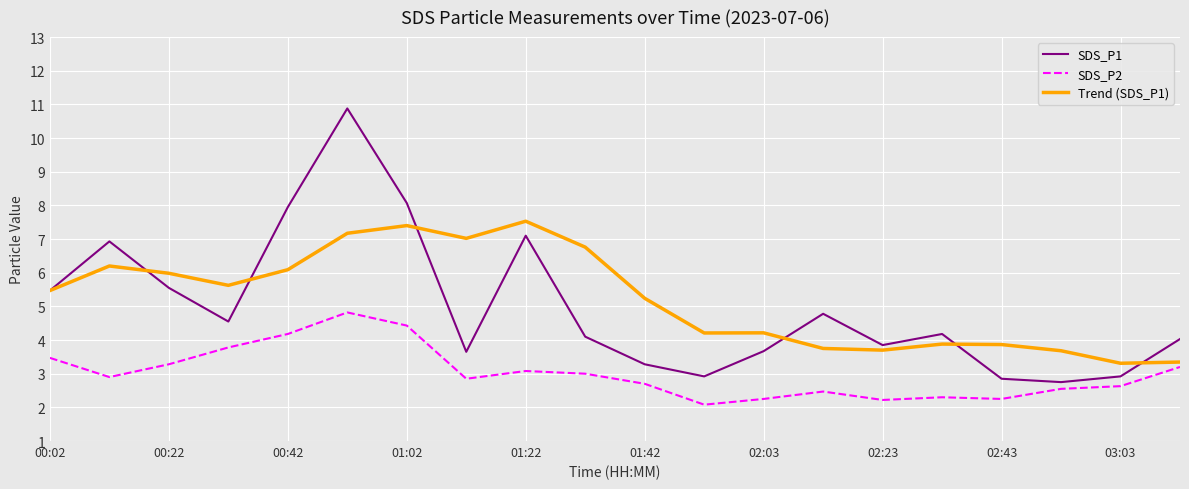

Does the chart have visible grid lines?

Yes